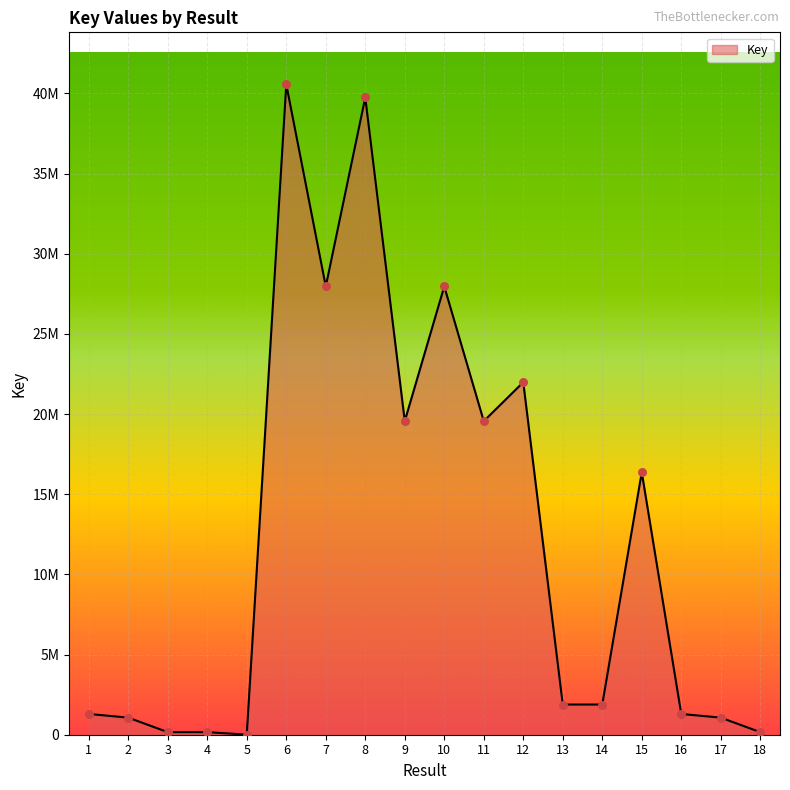

What is the change in value from 2 to 12?

+20916469